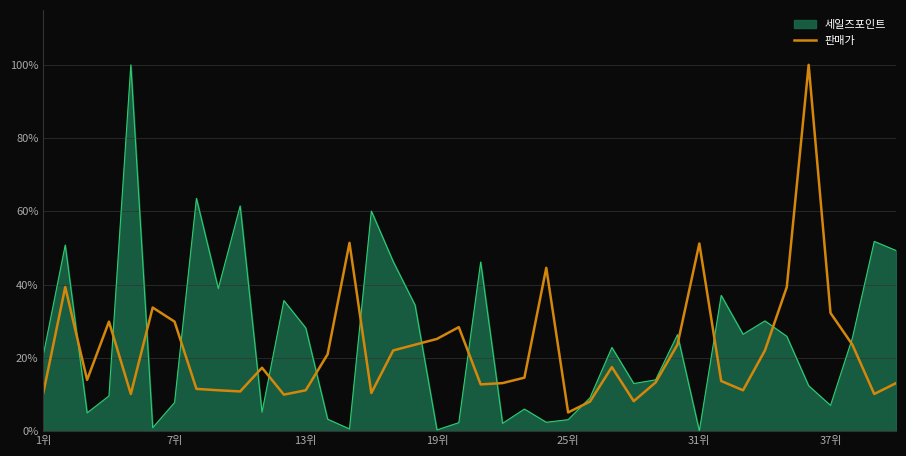

What is the maximum value shown in the chart?

100.0